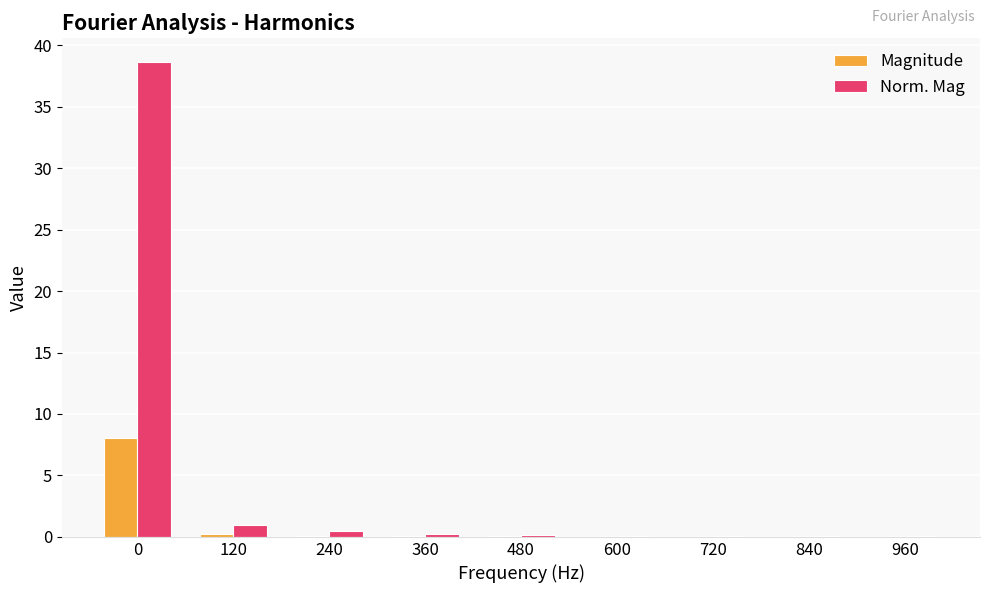

Are the bars grouped side by side (vs. stacked)?

Yes